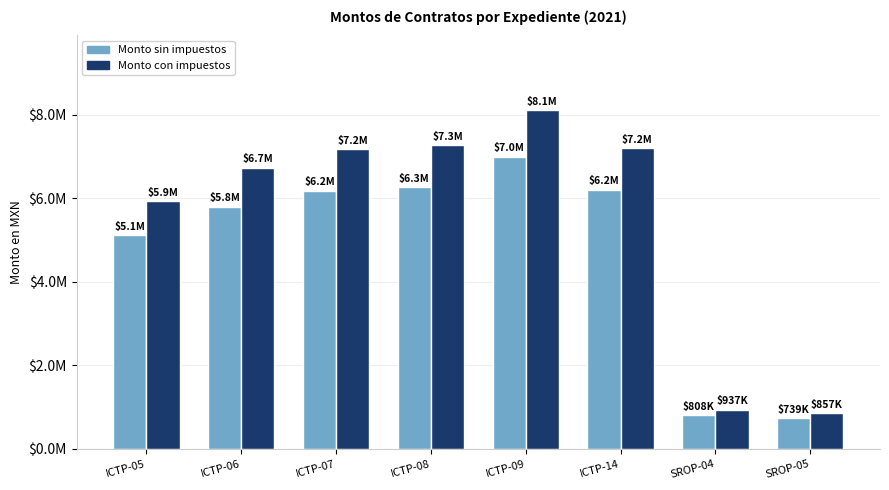

Rank the series by their average value, from lowest to highest.

Monto sin impuestos, Monto con impuestos